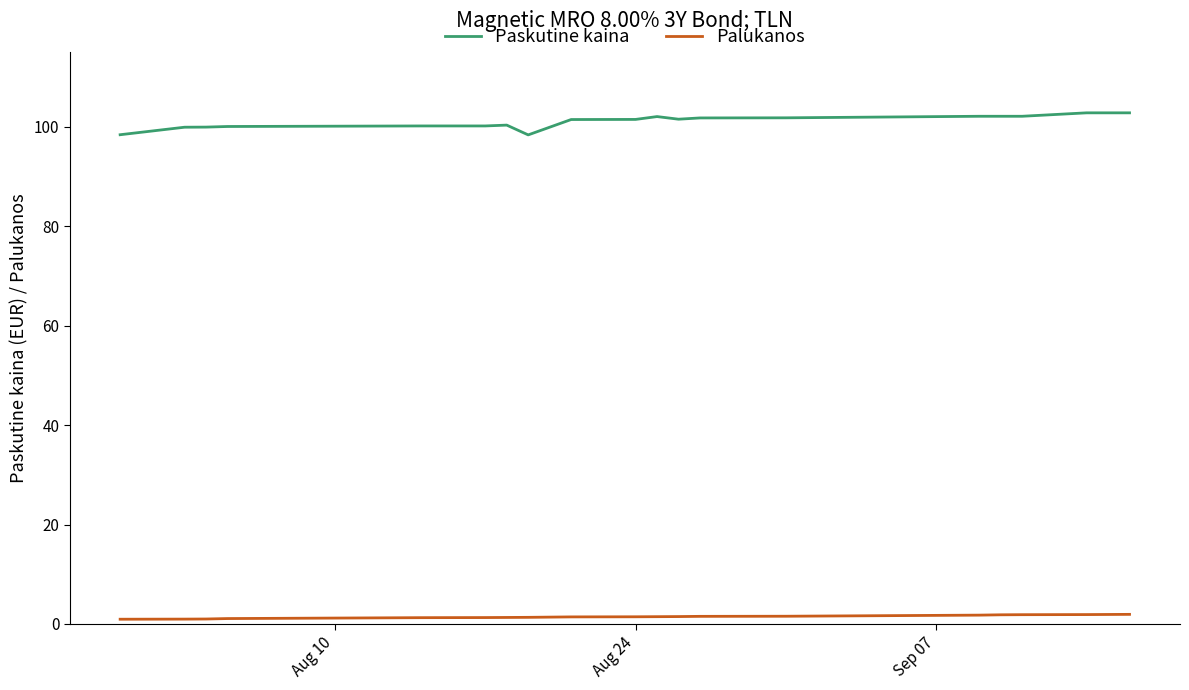

List the series in order of their overall mean, lowest first.

Palukanos, Paskutine kaina